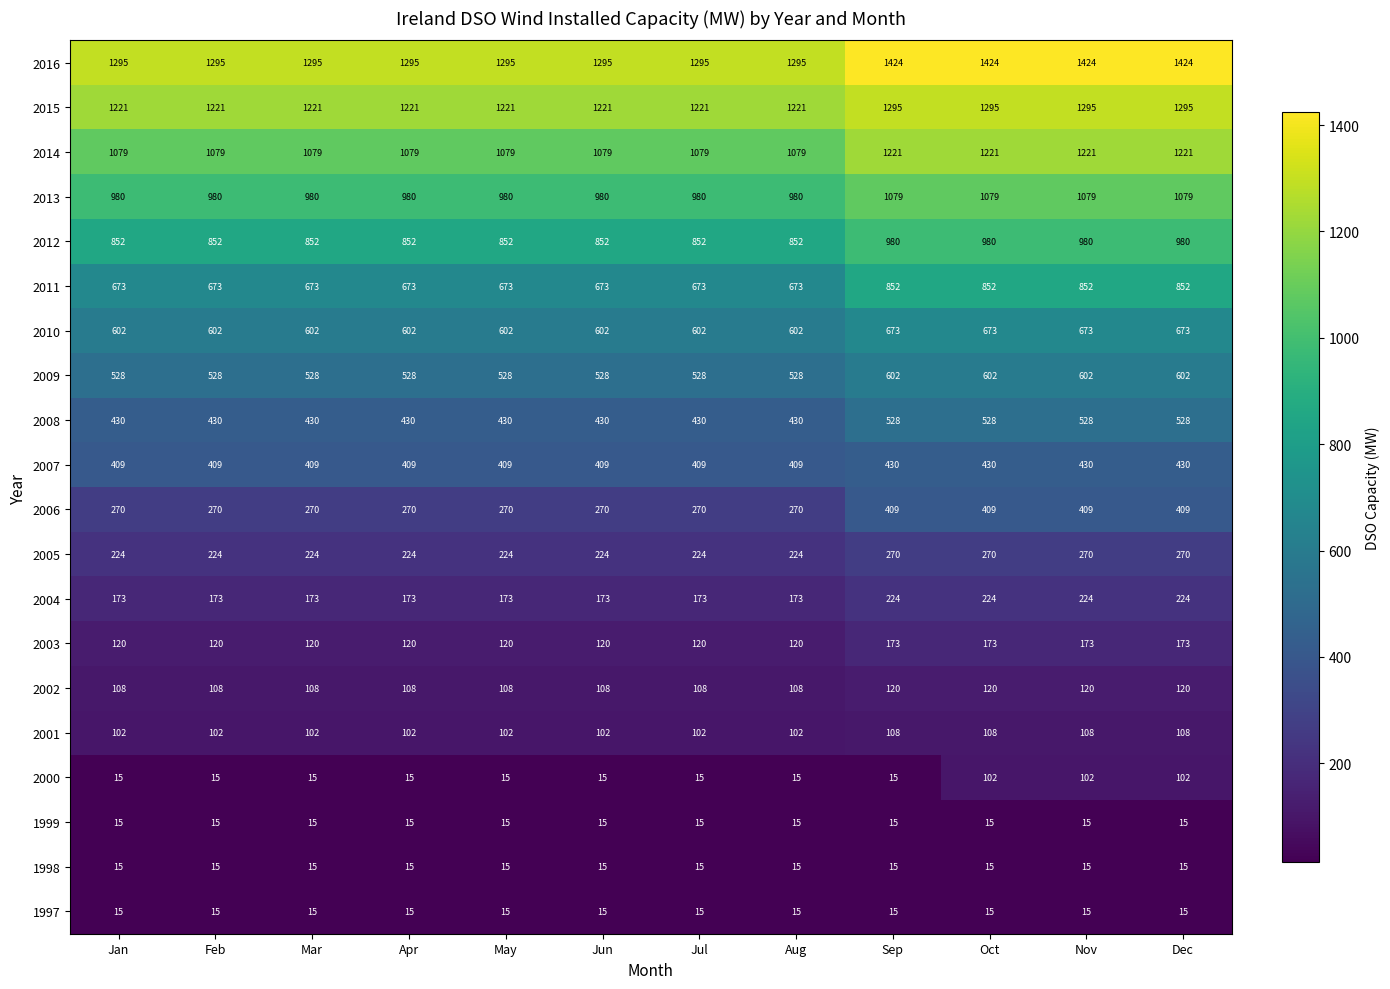

What is the total value across all series at May?

9126